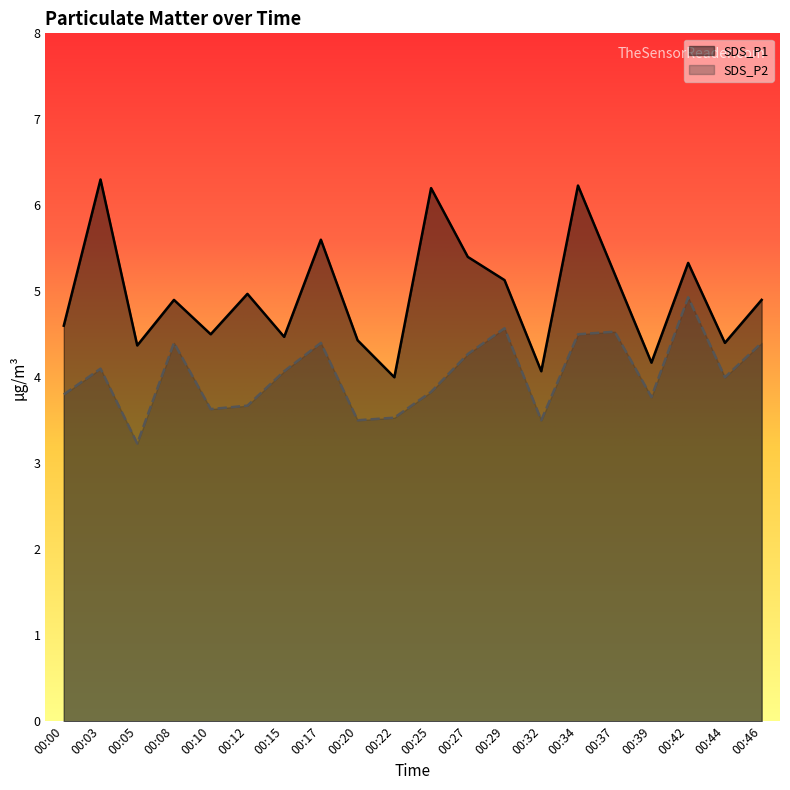

What is the sum of all SDS_P2 values?

80.6